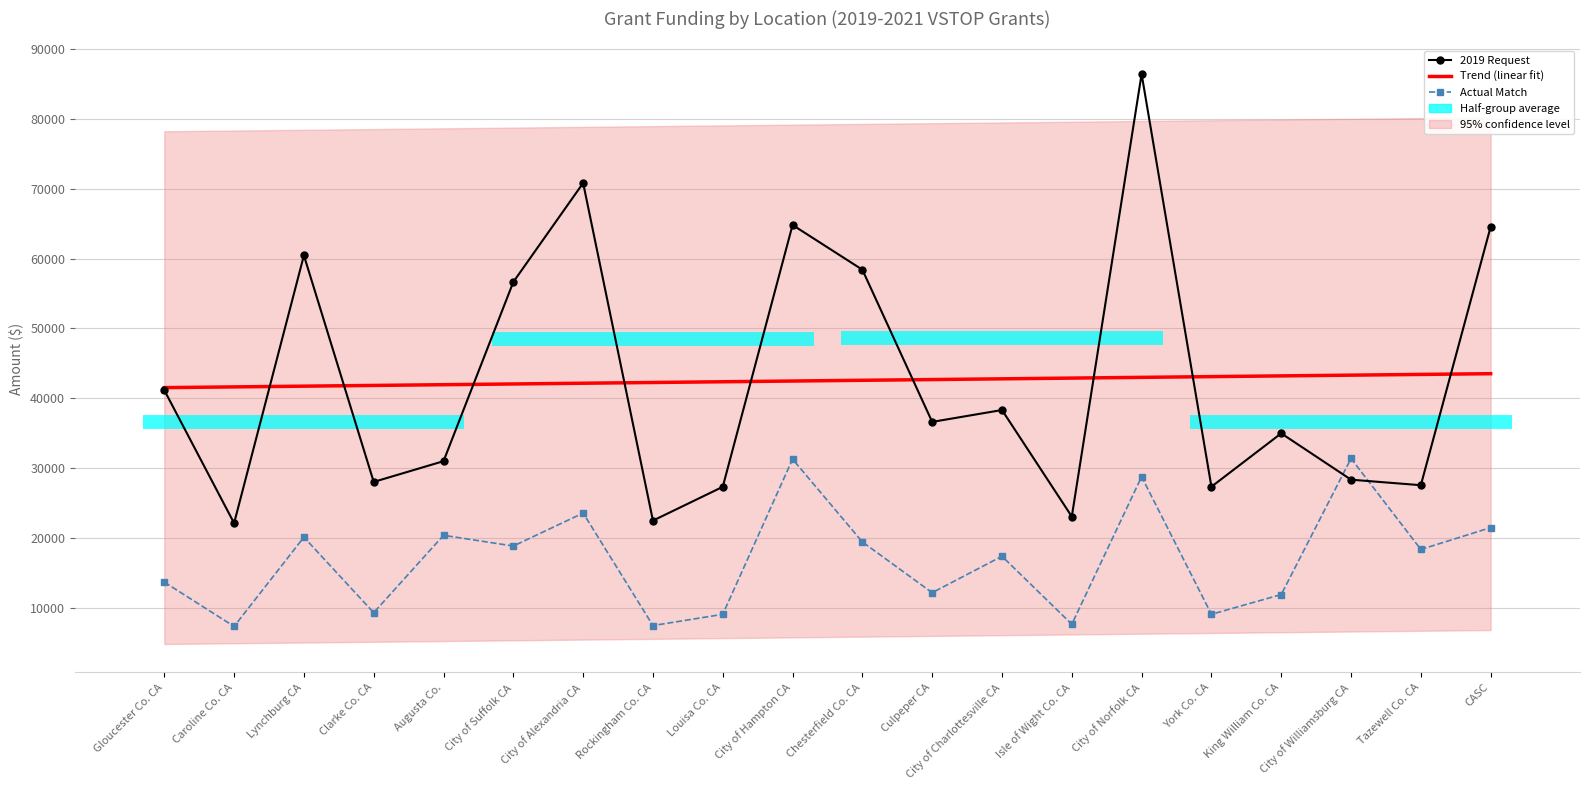

Rank the series at City of Norfolk CA from highest to lowest value.

2019 Request, Actual Match